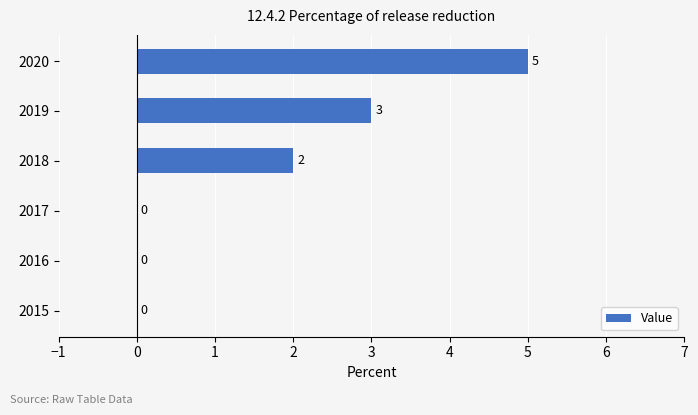

What is the sum of all values?

10